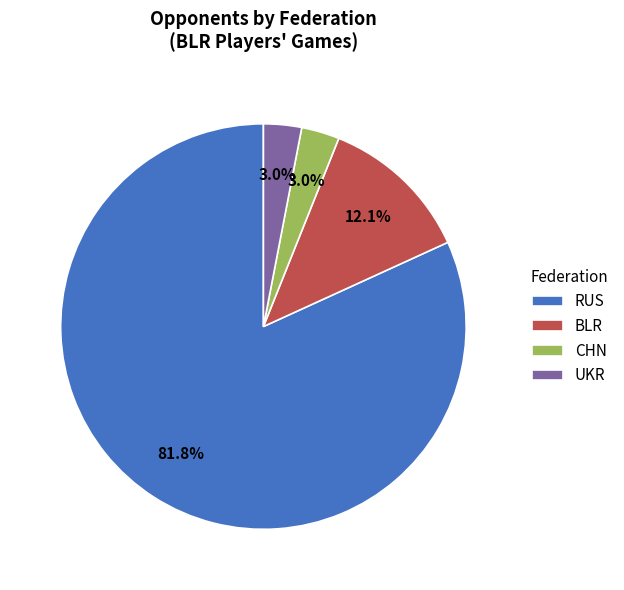

Which slice is the largest?

RUS